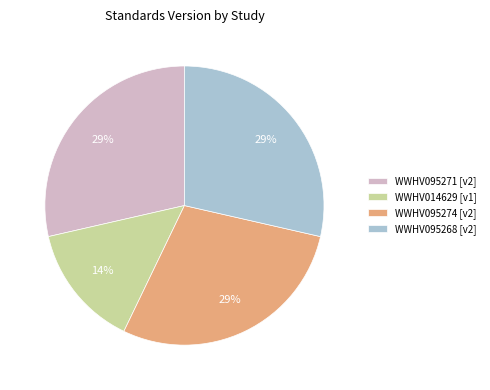

To the nearest percent, what is the combined percentage of WWHV014629 [v1] and WWHV095274 [v2]?

43%